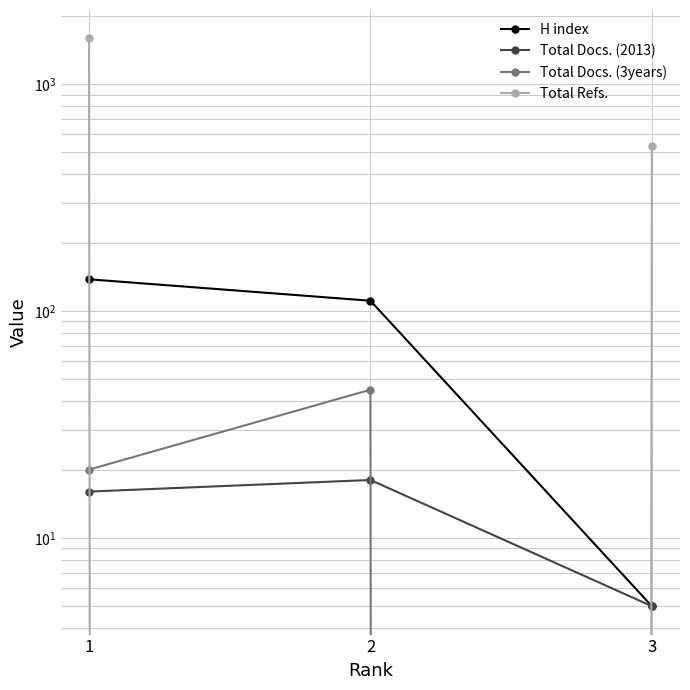

At 3, list the series in order from largest to smallest.

Total Refs., H index, Total Docs. (2013), Total Docs. (3years)